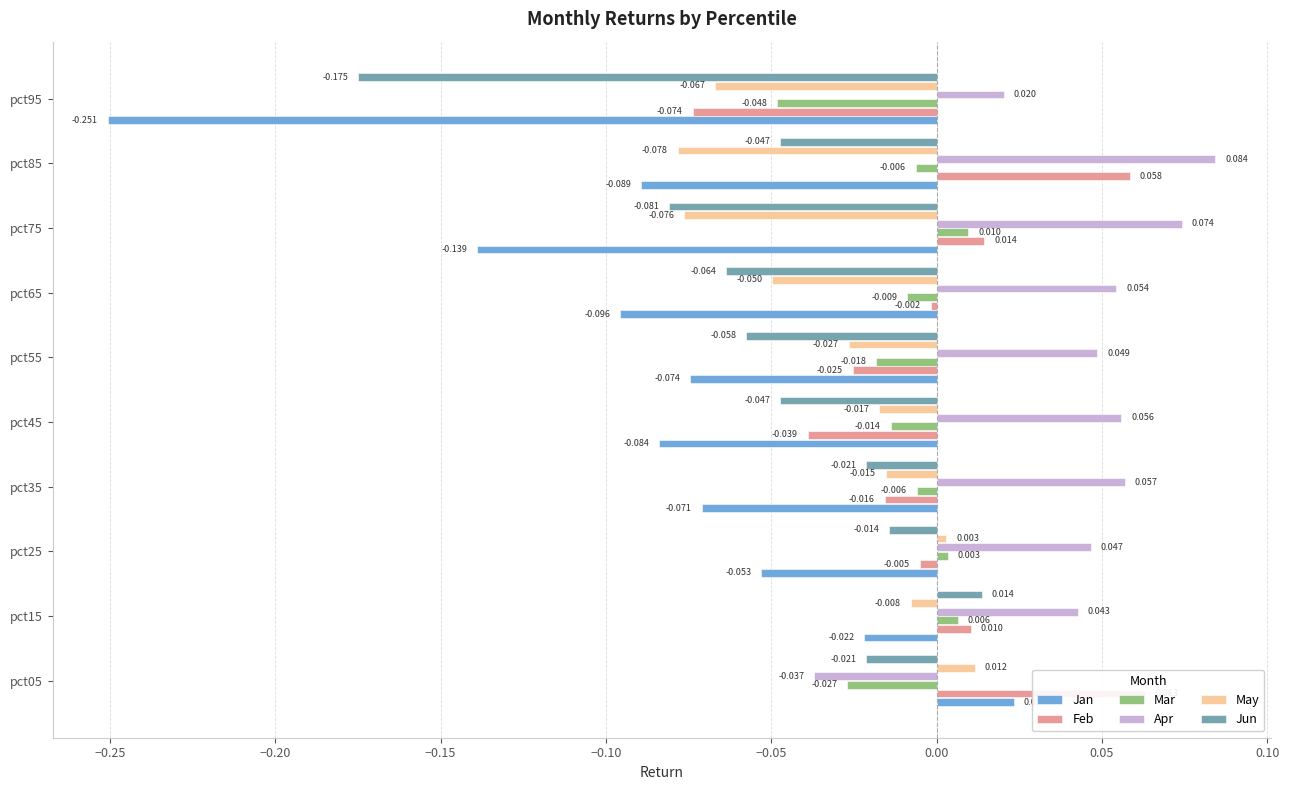

Are the bars grouped side by side (vs. stacked)?

Yes